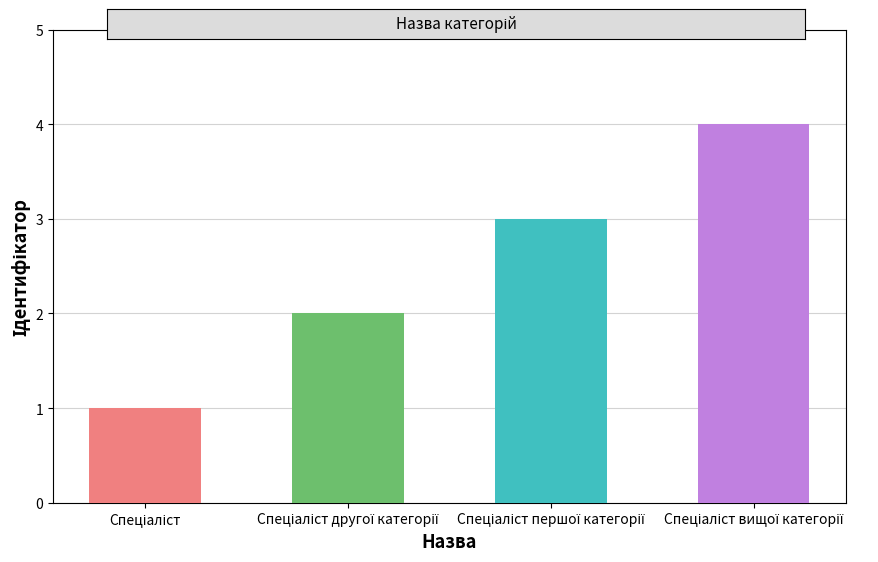

Reading left to right, extract all data points from this chart.

Спеціаліст=1	Спеціаліст другої категорії=2	Спеціаліст першої категорії=3	Спеціаліст вищої категорії=4